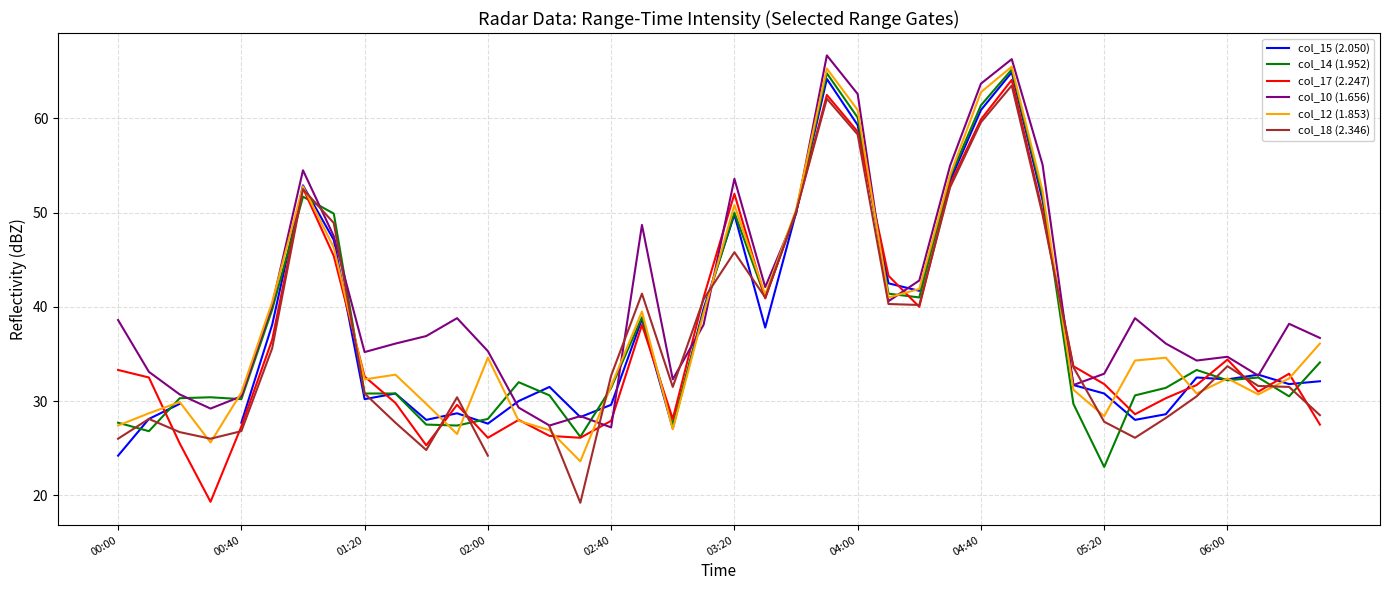

Rank the series by their maximum value, from highest to lowest.

col_10 (1.656), col_12 (1.853), col_14 (1.952), col_15 (2.050), col_17 (2.247), col_18 (2.346)